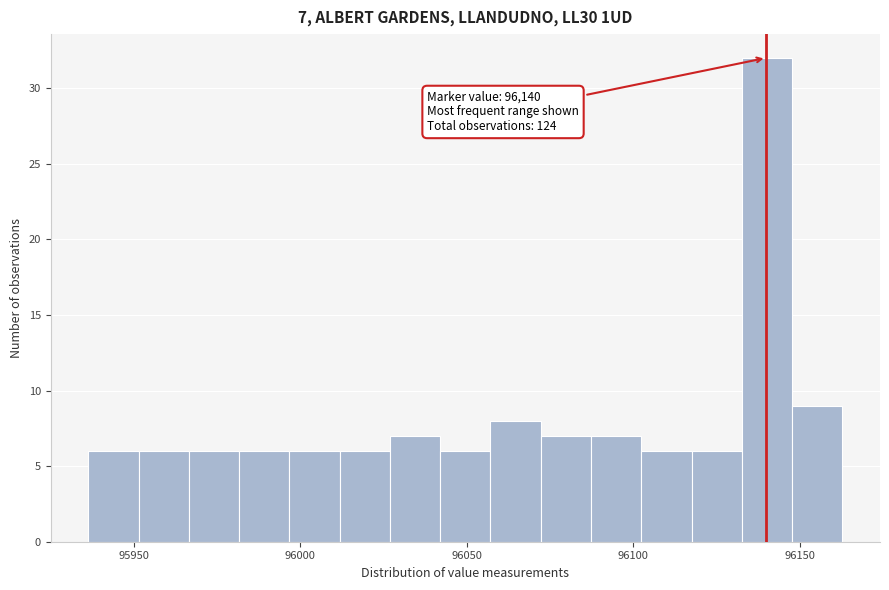

Read against the x-axis, roughly where is the centre of the tallest bar?

96140